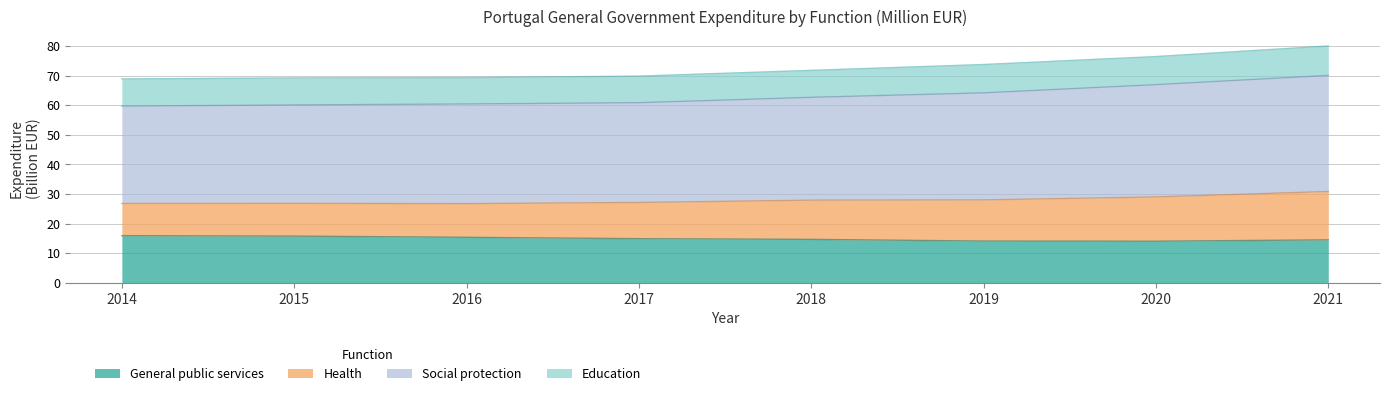

What is the highest value of the General public services series?

15.9